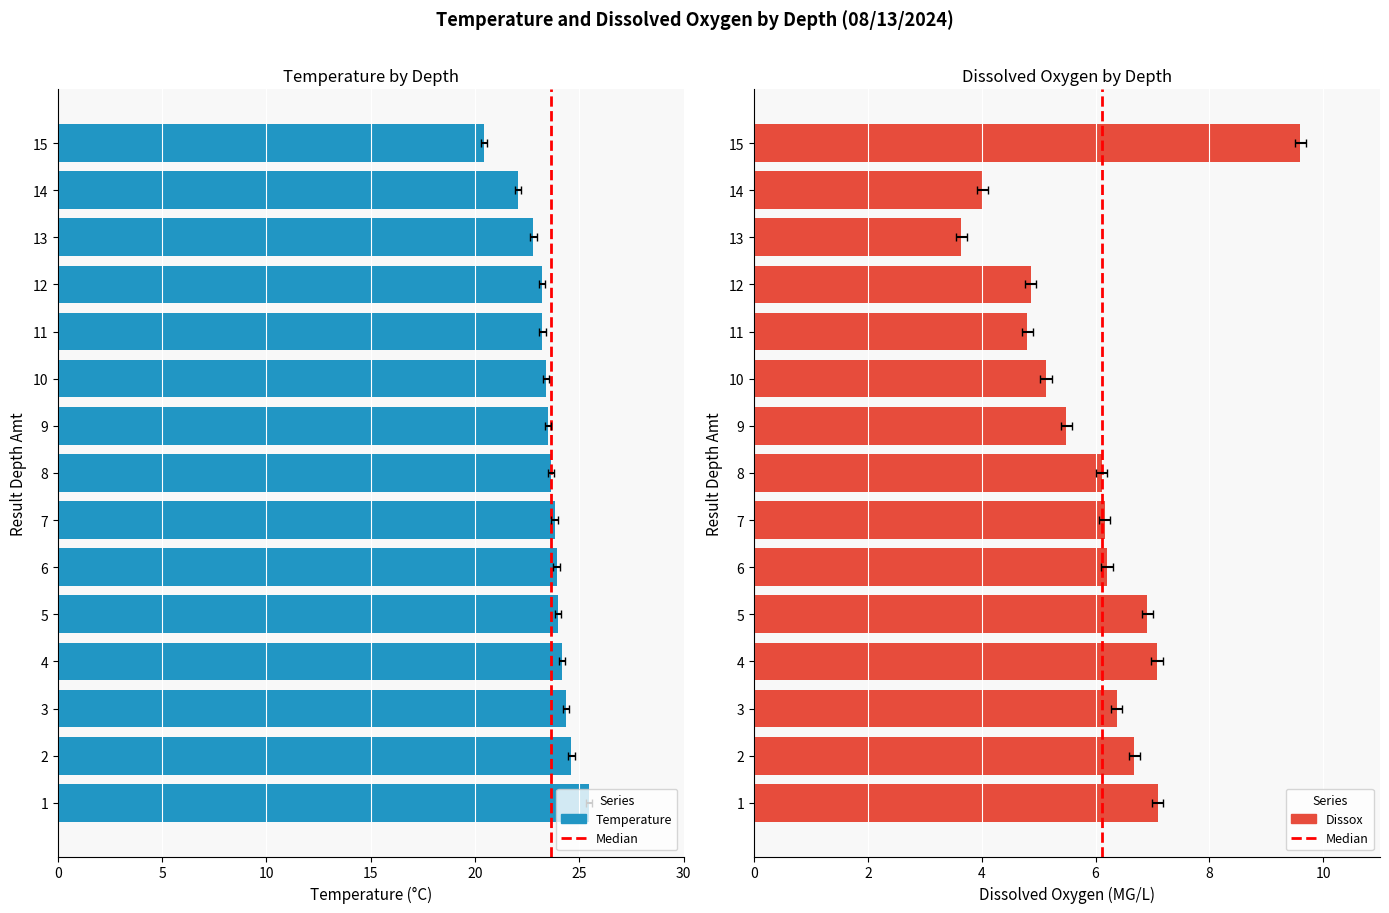

List the series in order of their overall mean, lowest first.

Dissox, Temperature